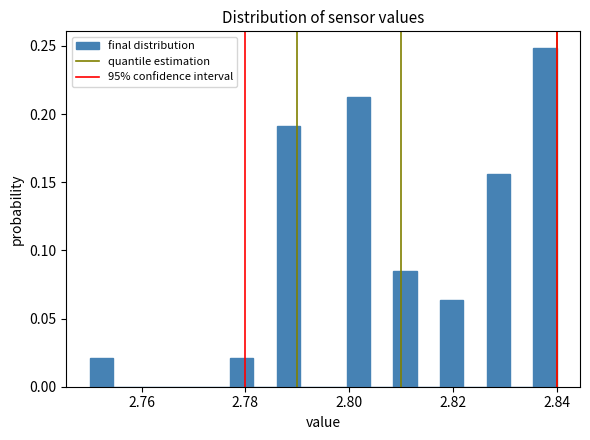

Around what value on the x-axis is the tallest bar? Give the approximate position of its centre, as read against the axis.

2.838